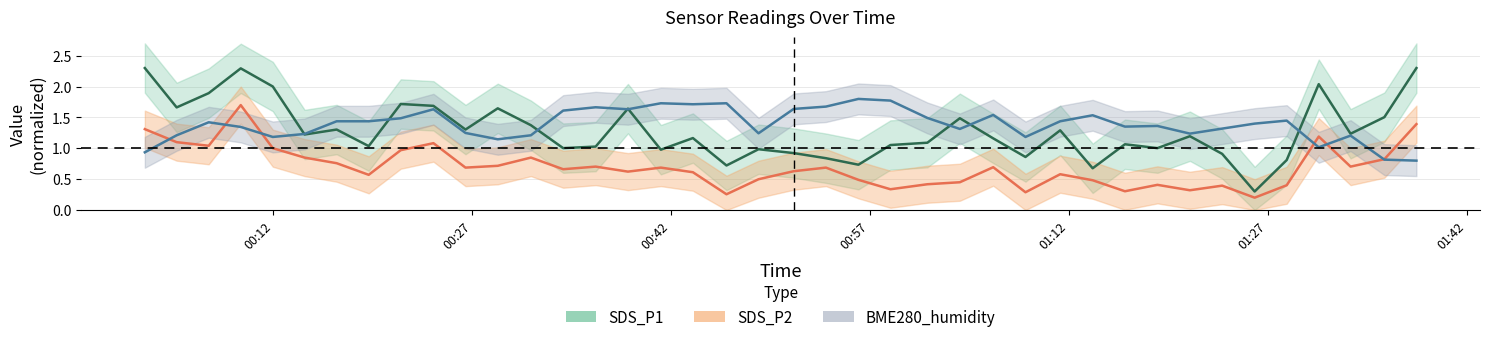

What is the difference between the highest and lowest values at 2022/11/06 01:13:48?

1.1